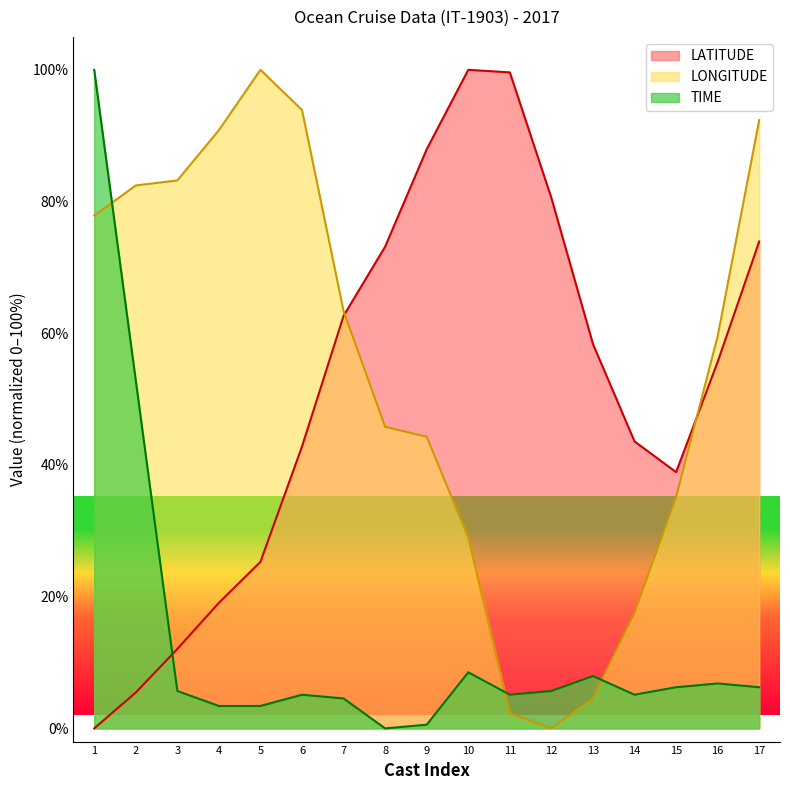

What is the value of the LATITUDE point at the 4th from the left?

19.1